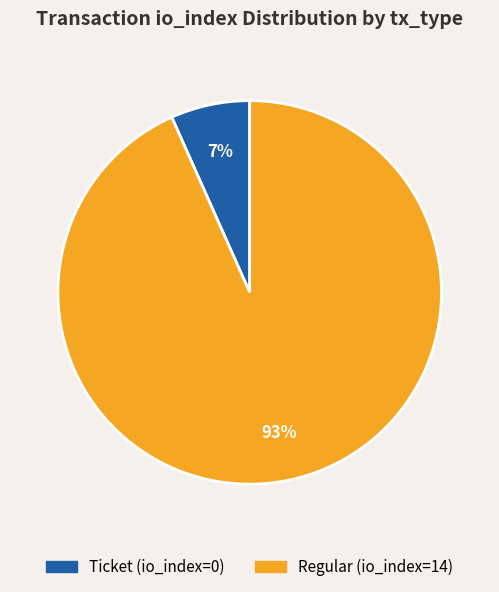

To the nearest percent, what is the average slice percentage?

50%